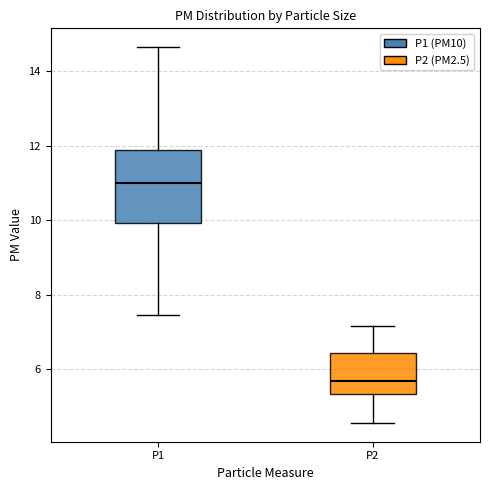

Comparing the boxes themselves (not the whiskers), which one is the tallest?

P1